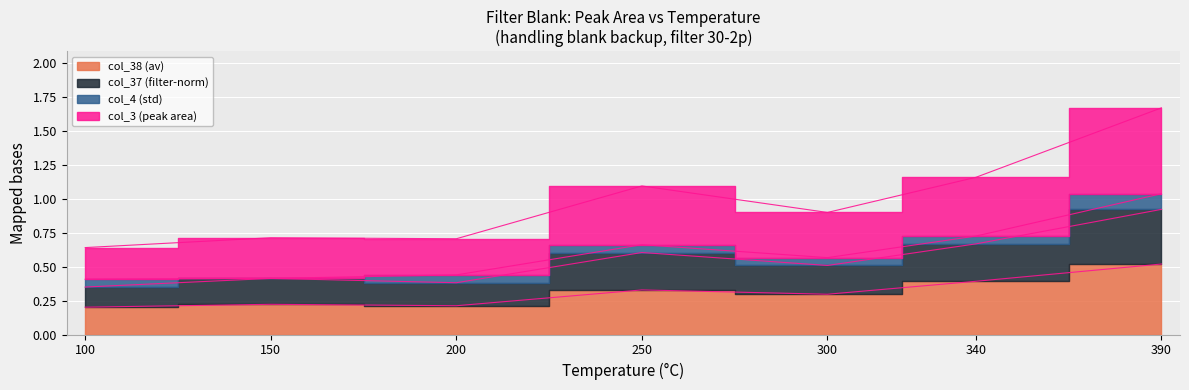

The col_38 (av) series shows 0.2 at 150. True or false?

True